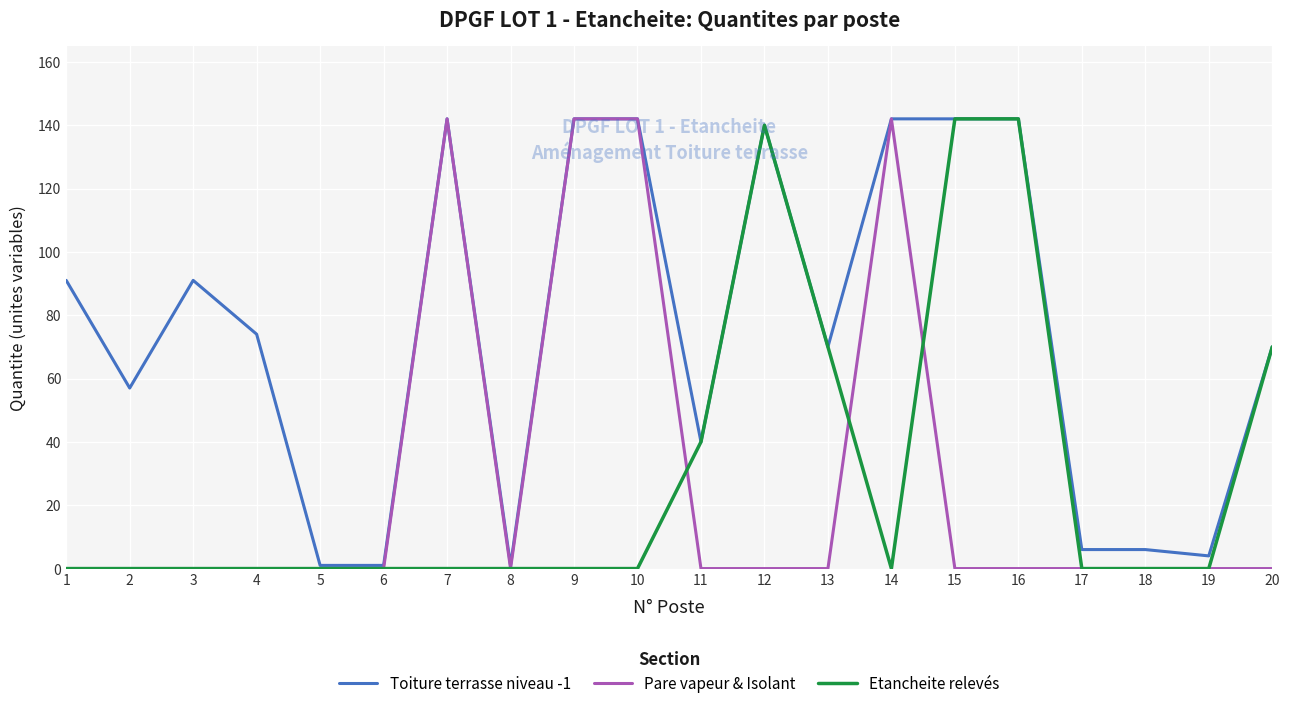

At which category does Toiture terrasse niveau -1 reach its first local valley?

2